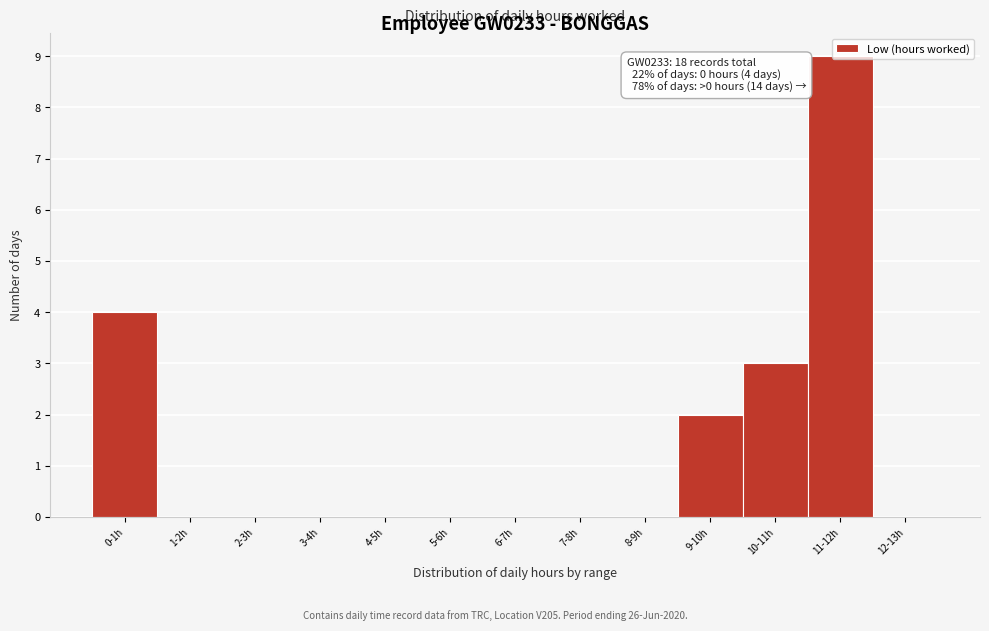

What is the maximum value shown in the chart?

9